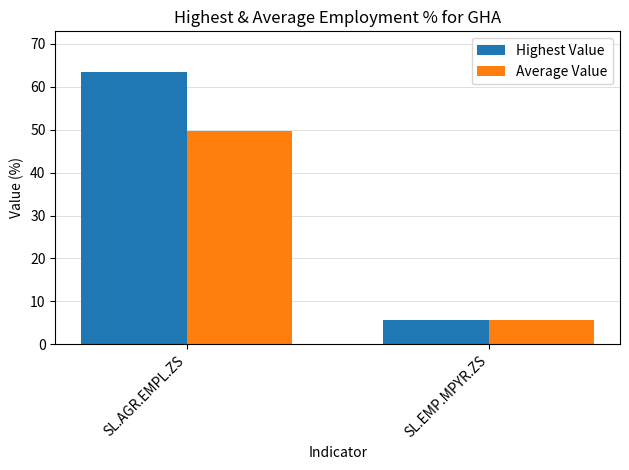

Which series has the largest range (max minus min)?

Highest Value